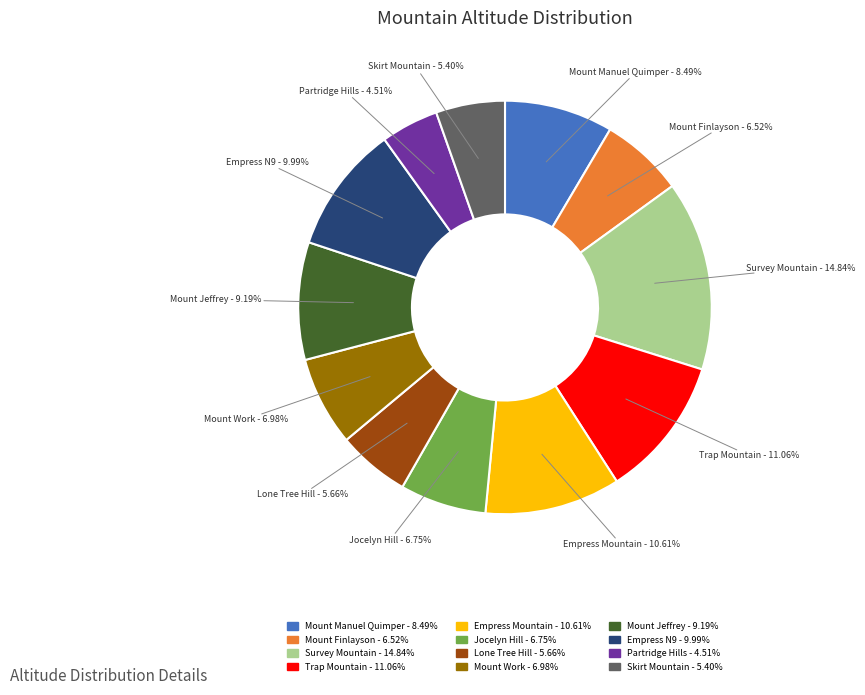

To the nearest percent, what percentage of the pie is Trap Mountain?

11%